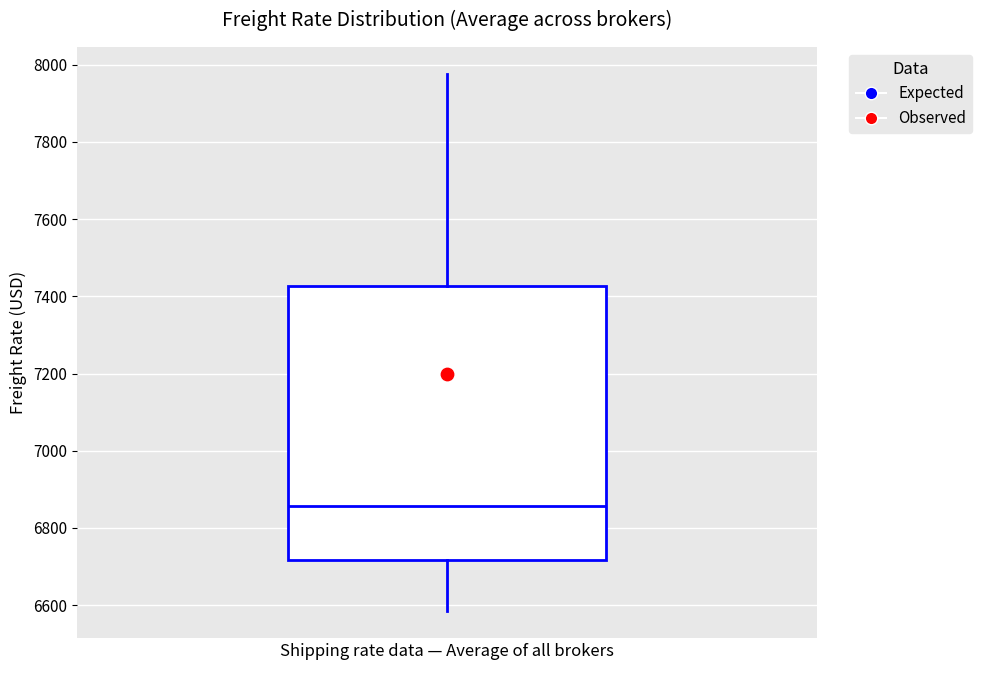

Transcribe this box plot: give where the median line is, the range the box spans, and where the two whiskers end, as read against the y-axis. The values are not printed on the chart, so give them approximately, as read against the axis.

median 6860, box 6720 to 7420, whiskers 6580 to 7980